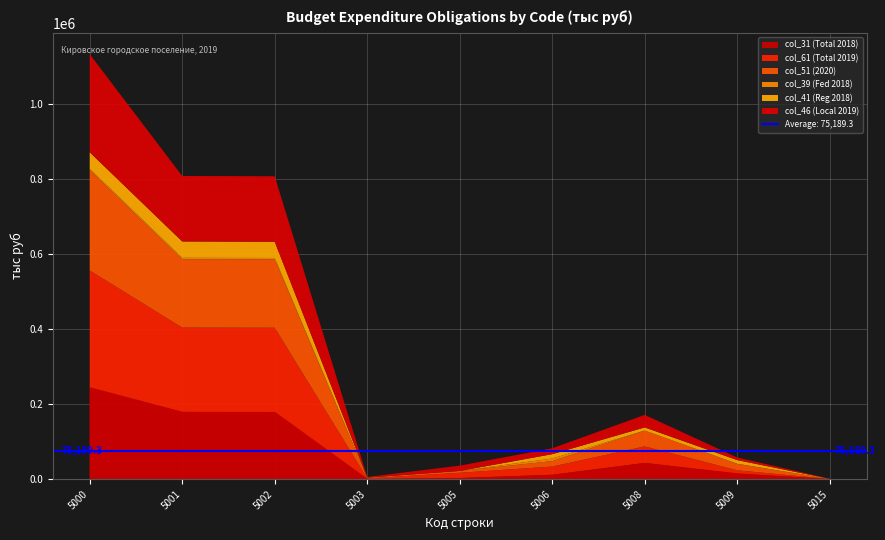

Is it true that col_61 (Total 2019) equals 12436.9 at 5006?

False